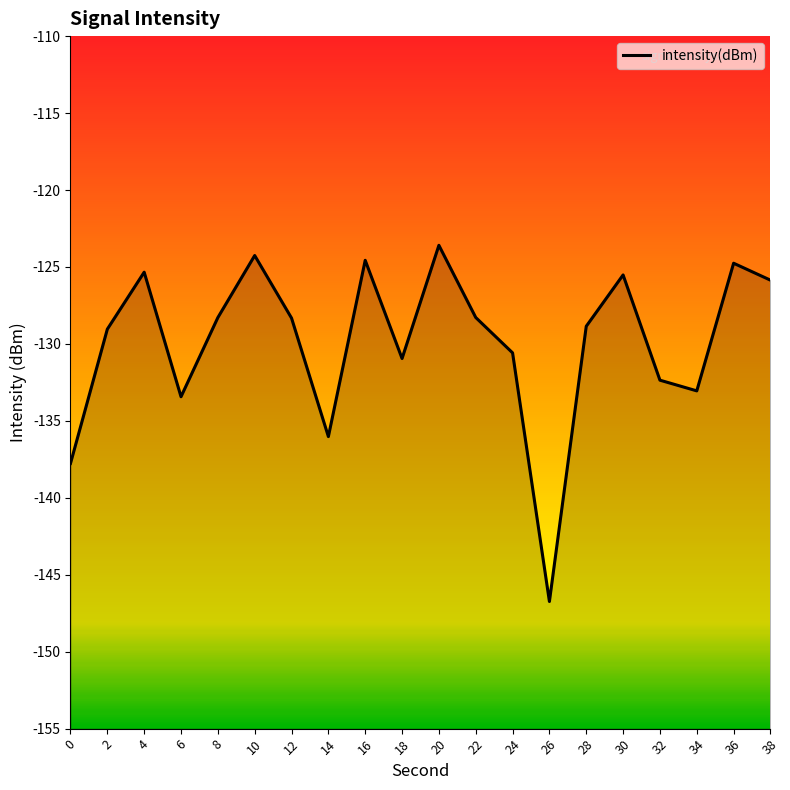

Reading right to left, what are all the values shown in this chart?

-125.9	-124.8	-133.1	-132.4	-125.5	-128.9	-146.7	-130.6	-128.3	-123.6	-130.9	-124.6	-136.0	-128.3	-124.3	-128.3	-133.4	-125.3	-129.0	-137.8